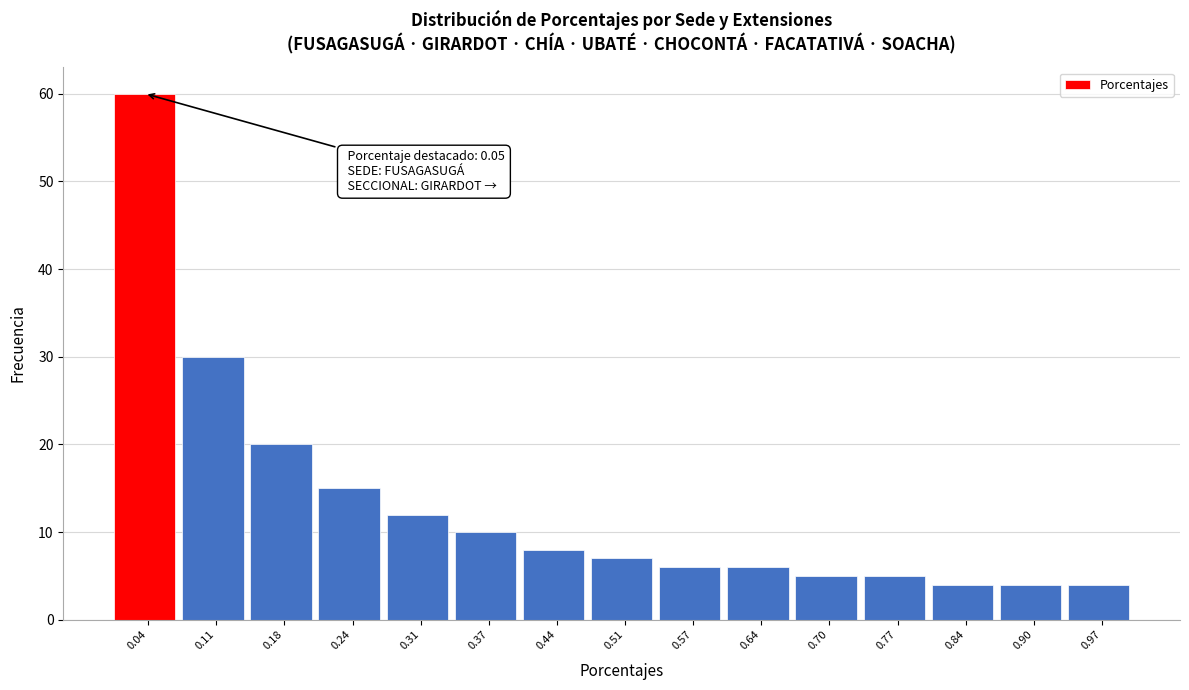

Which range on the x-axis has the tallest bar?

0.010 to 0.076